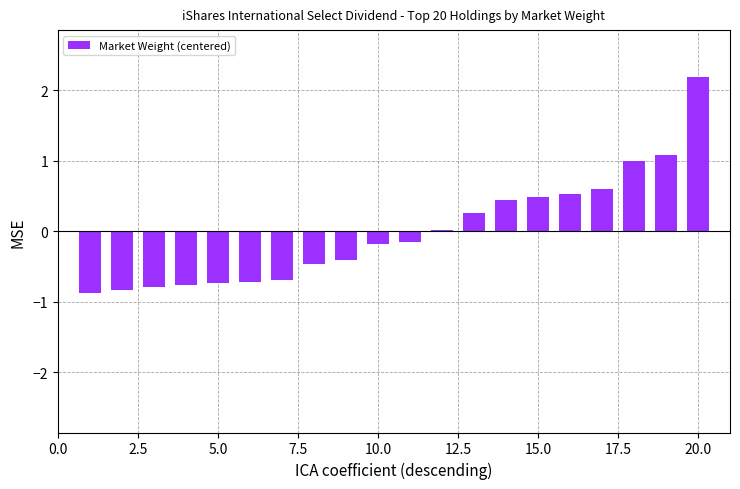

What is the greatest value displayed?

2.2